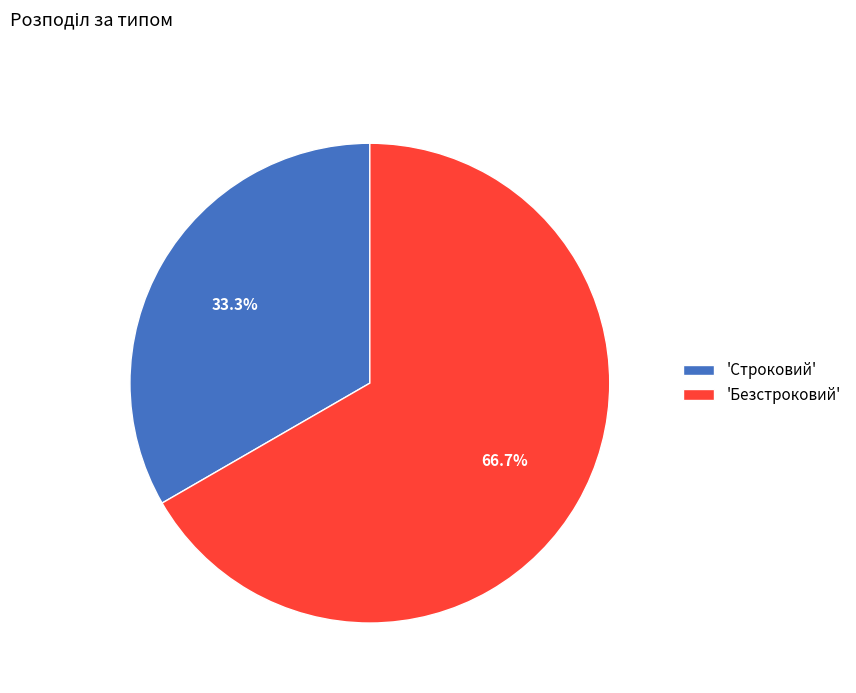

Which slice represents more than half of the pie?

'Безстроковий'